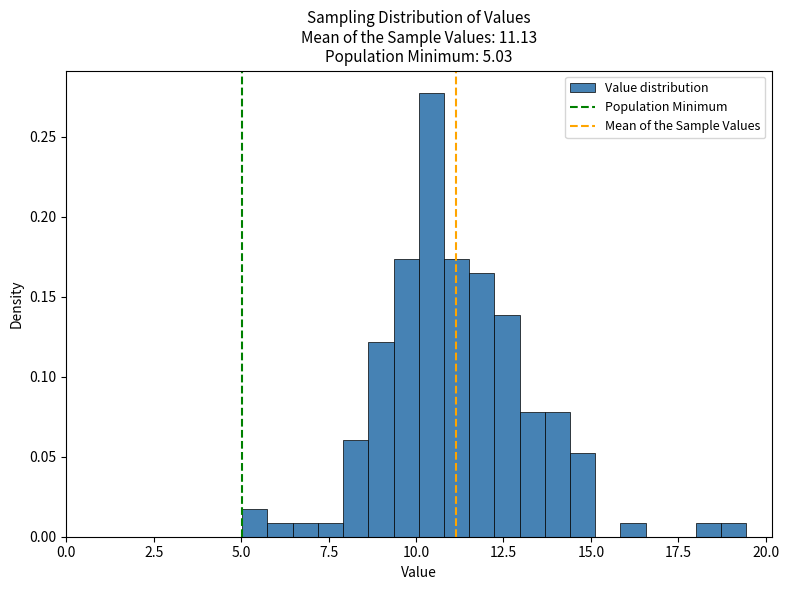

Around what value on the x-axis is the tallest bar? Give the approximate position of its centre, as read against the axis.

10.5